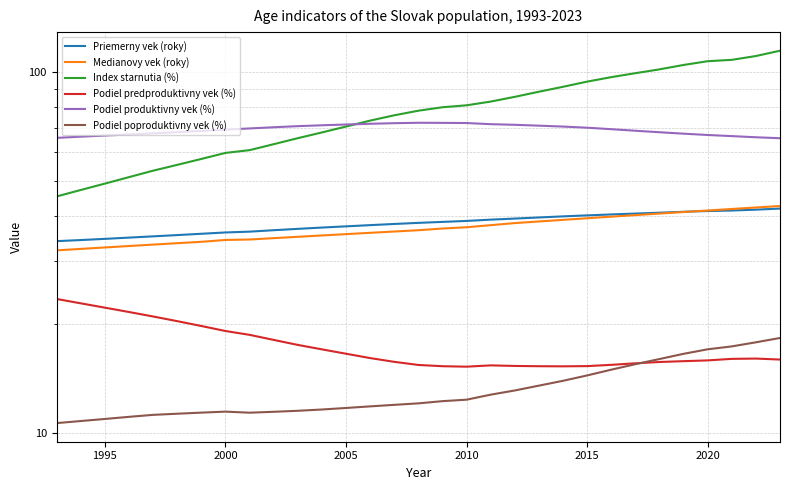

What is the minimum value shown in the chart?

10.7